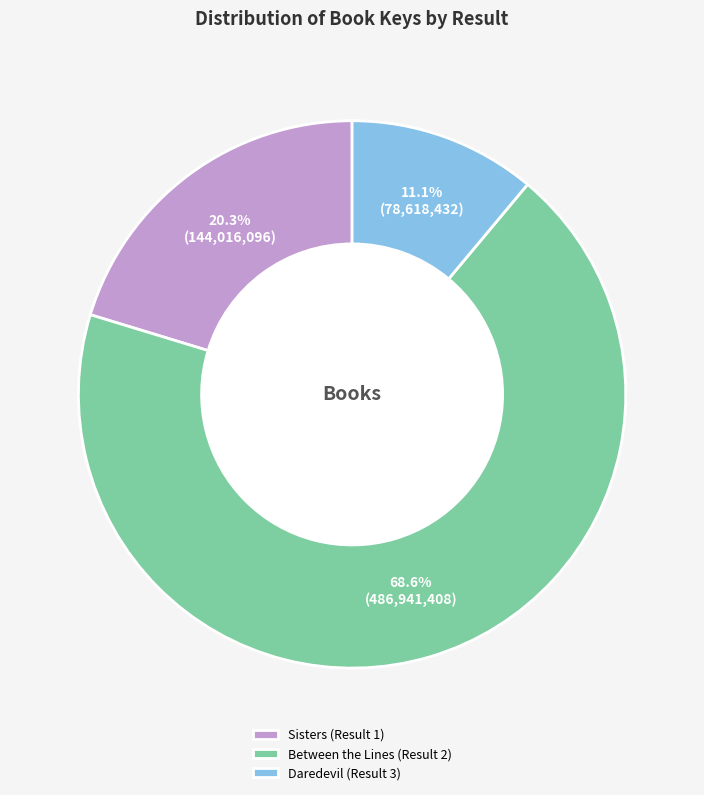

To the nearest percent, what is the average slice percentage?

33%